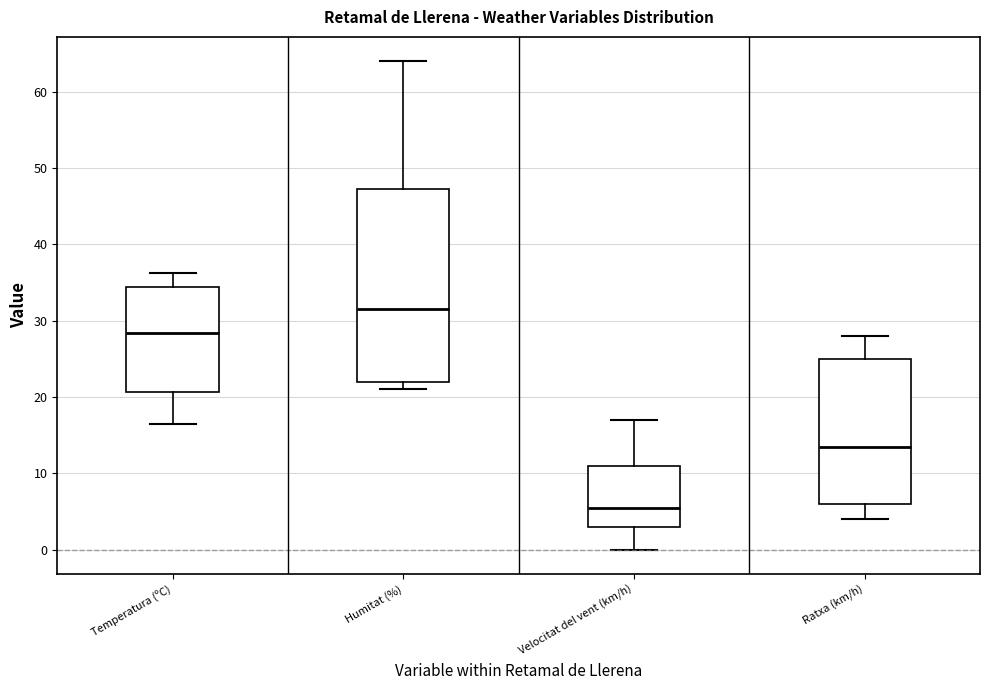

Reading left to right, transcribe this box plot: for each box, give where its median line is, the range the box spans, and where its two whiskers end, as read against the y-axis. The values are not printed on the chart, so give them approximately, as read against the axis.

Temperatura (ºC): median 28, box 21 to 34, whiskers 17 to 36
Humitat (%): median 32, box 22 to 47, whiskers 21 to 64
Velocitat del vent (km/h): median 6, box 3 to 11, whiskers 0 to 17
Ratxa (km/h): median 14, box 6 to 25, whiskers 4 to 28